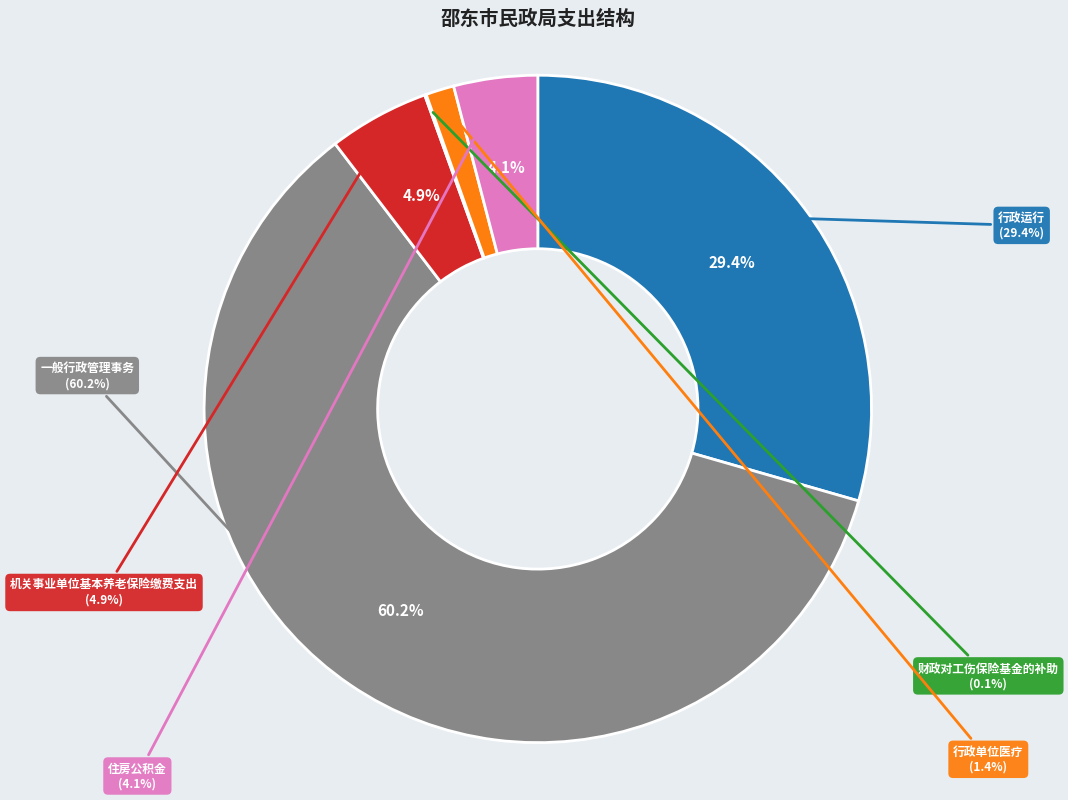

What percentage is the 住房公积金 slice, to the nearest percent?

4%